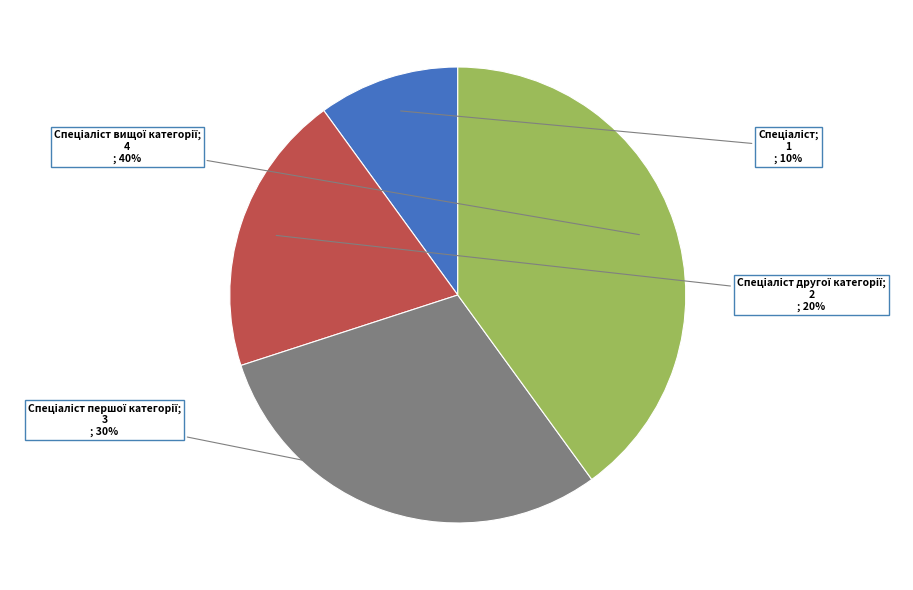

To the nearest percent, what is the difference between the largest and smallest slice percentages?

30%